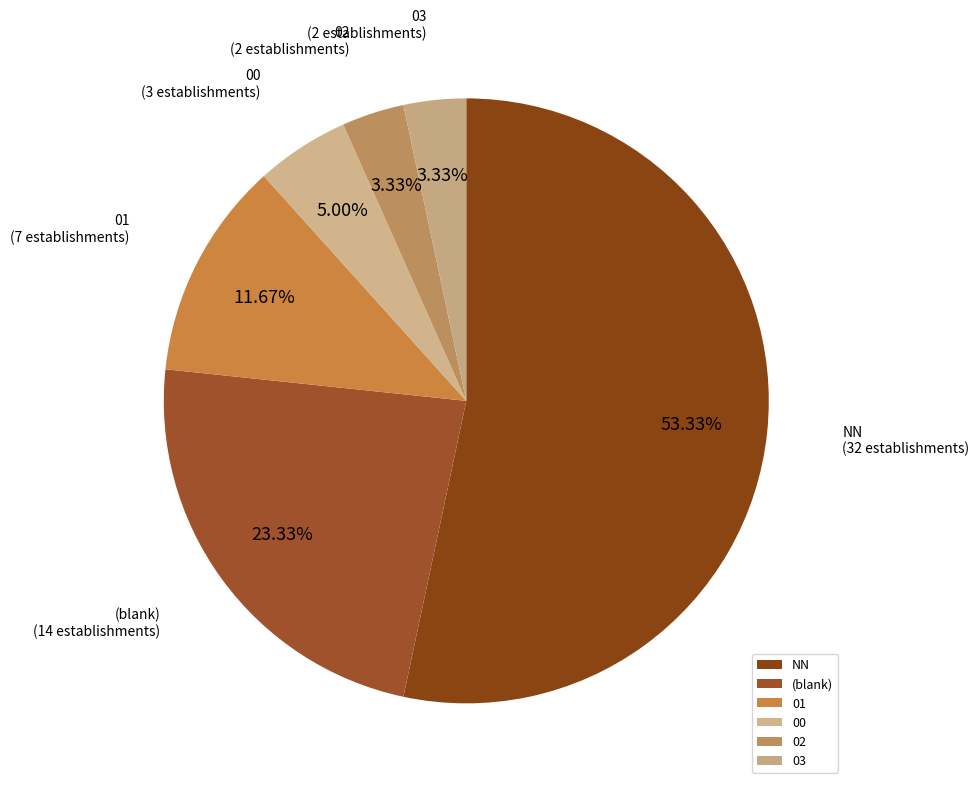

What percentage is the NN slice, to the nearest percent?

53%